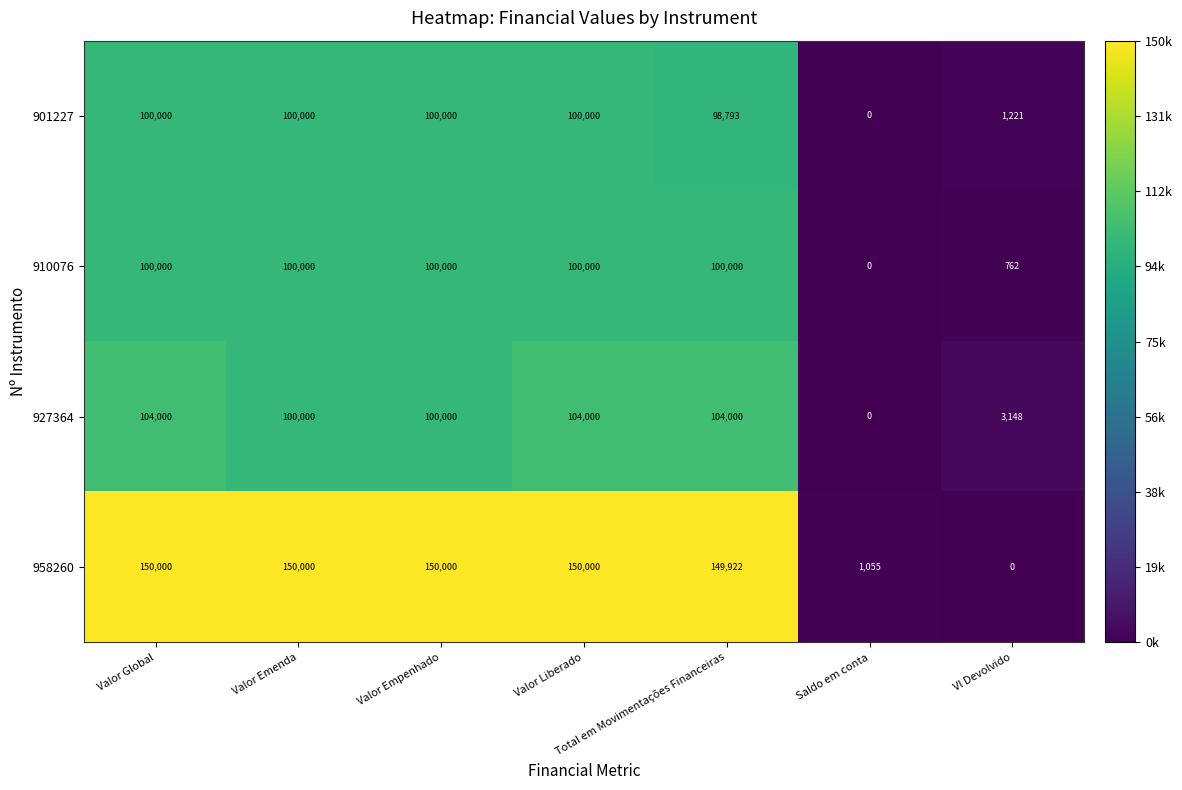

What is the difference between the highest and lowest values at Valor Liberado?

50000